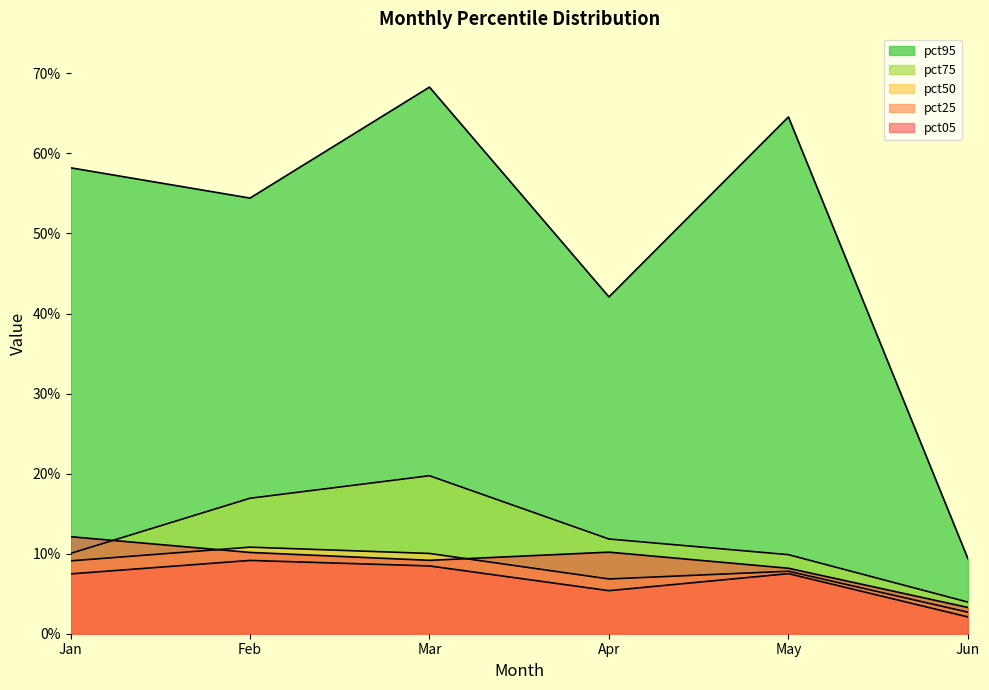

At which category is the sum across all series the highest?

Mar